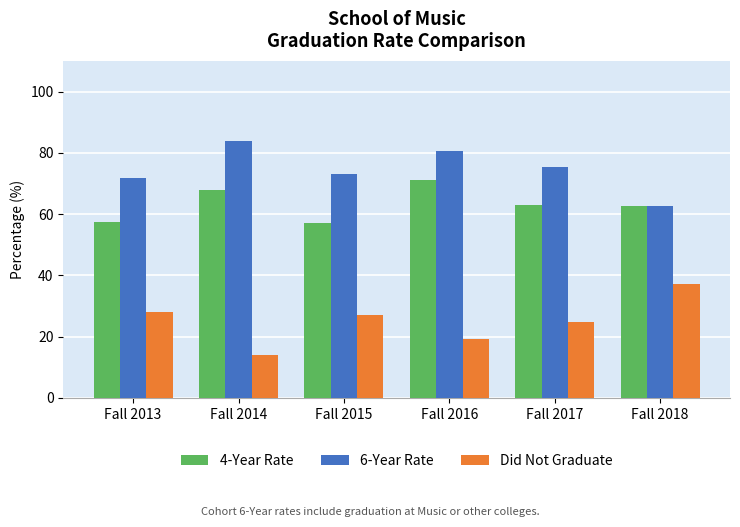

How many values in the 4-Year Rate series are below 62?

2